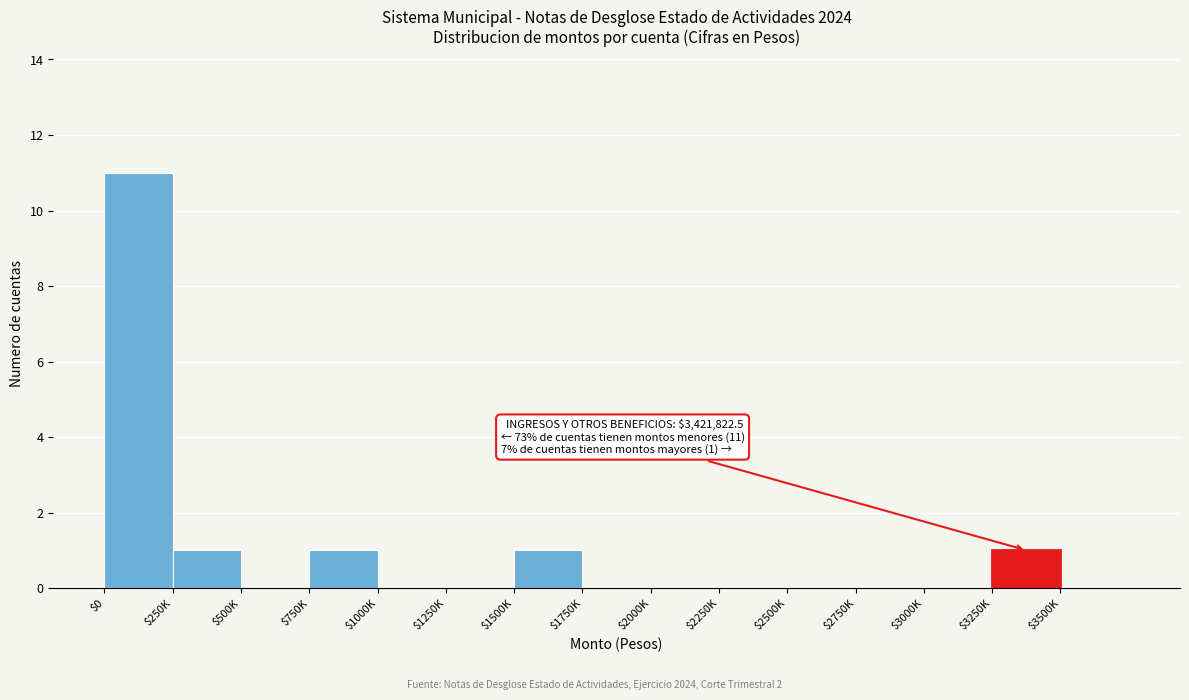

At which category does the chart reach its peak across all series?

$0